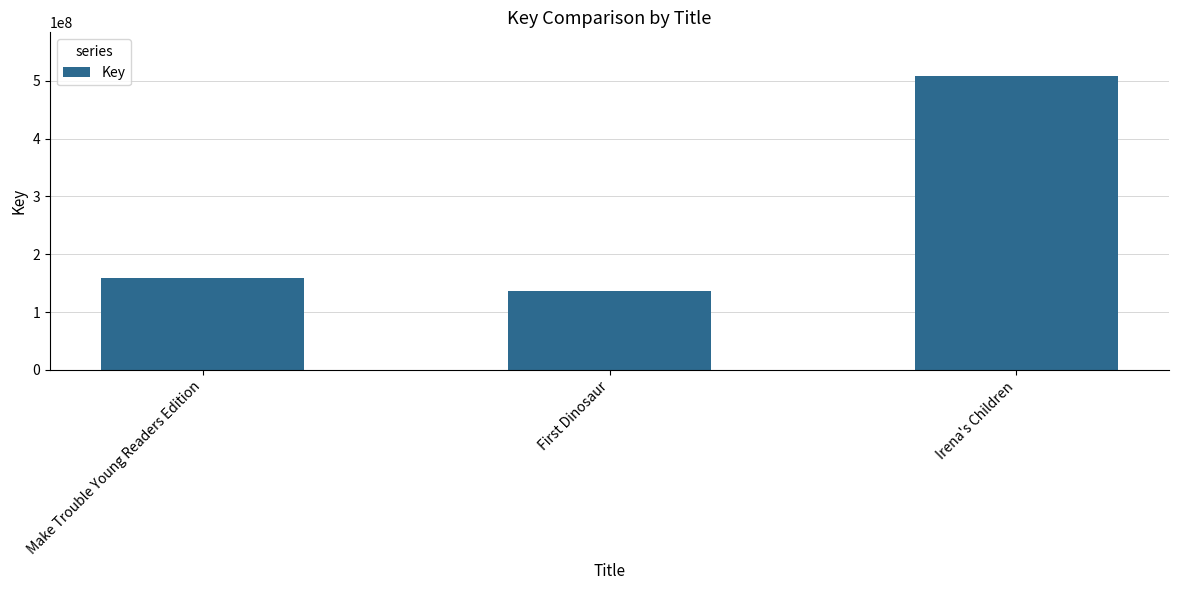

Is it true that the value at Make Trouble Young Readers Edition is 66051930?

False